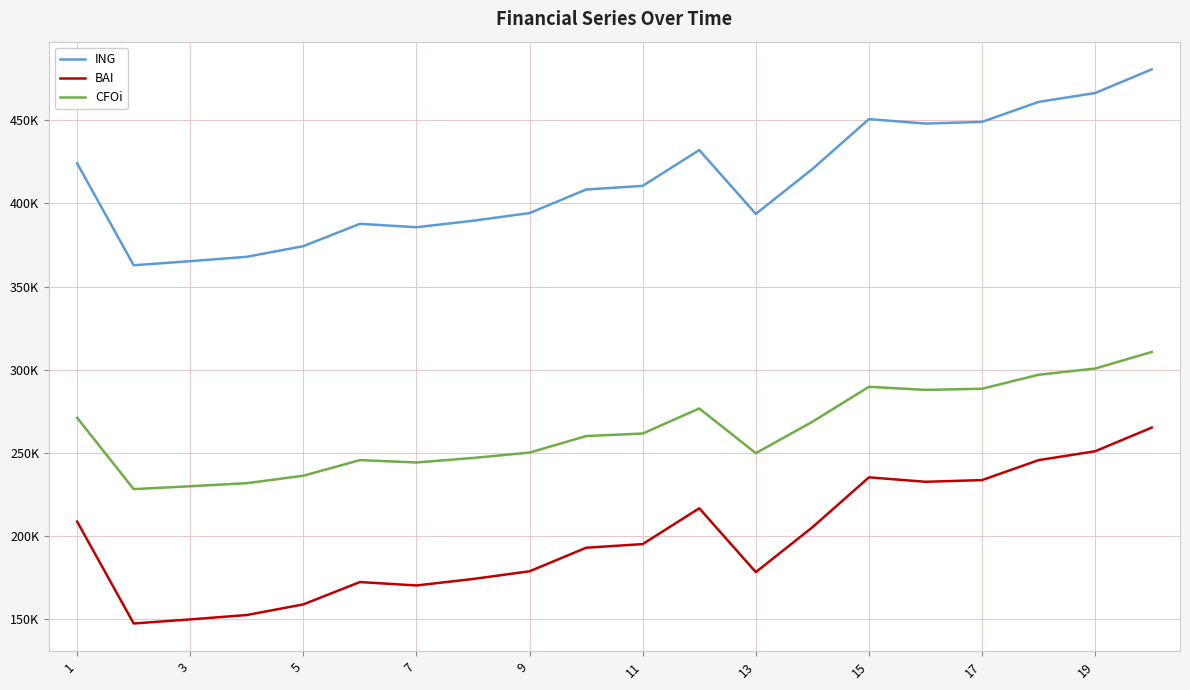

What are all the series names shown in the legend?

ING, BAI, CFOi